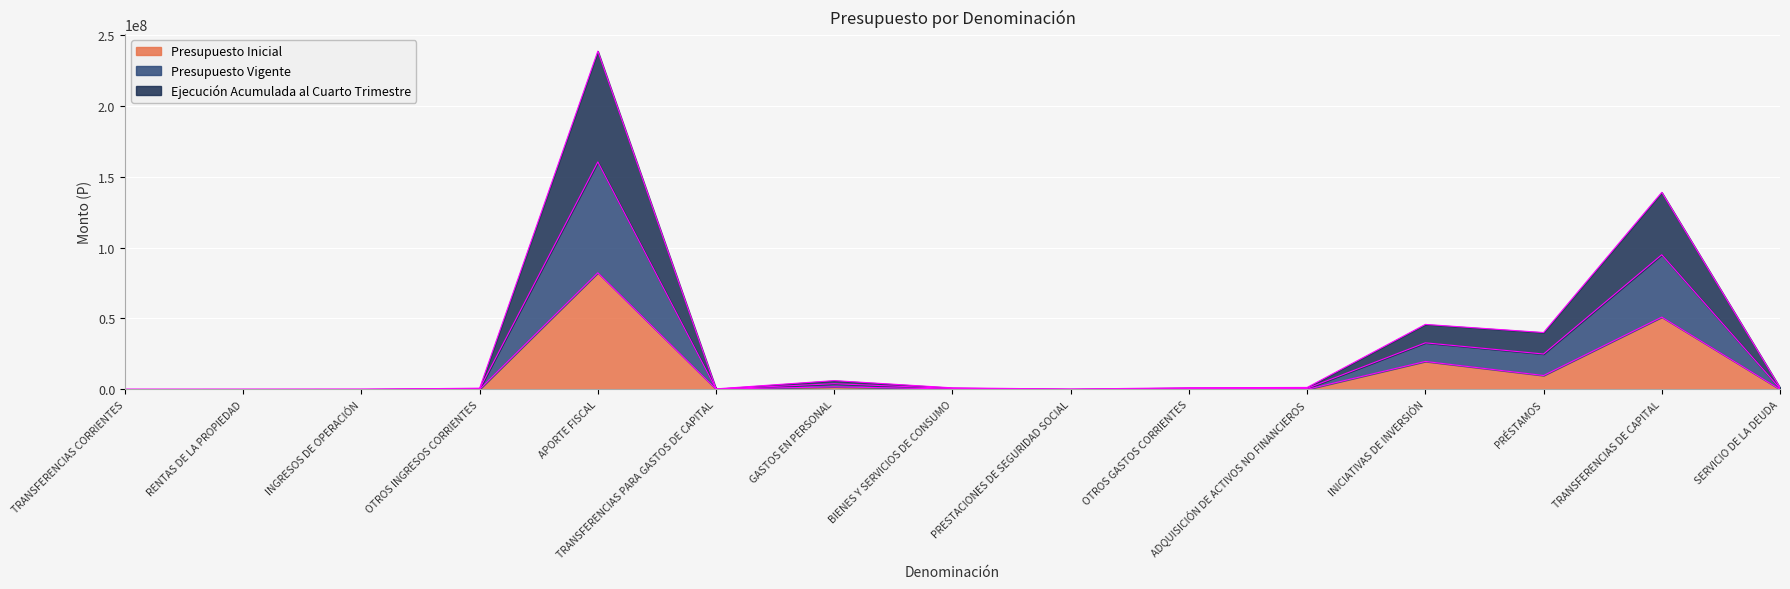

Which series has the largest total across all categories?

Presupuesto Vigente